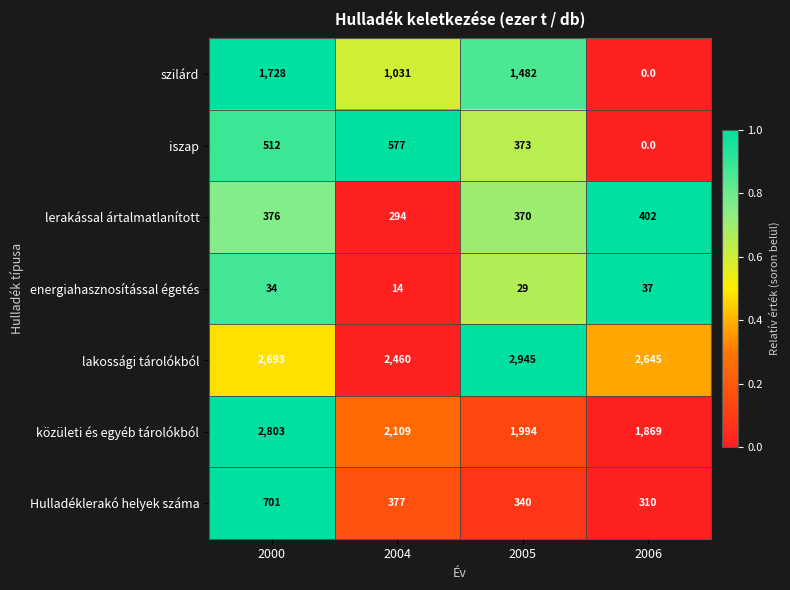

How many categories are shown in the chart?

4